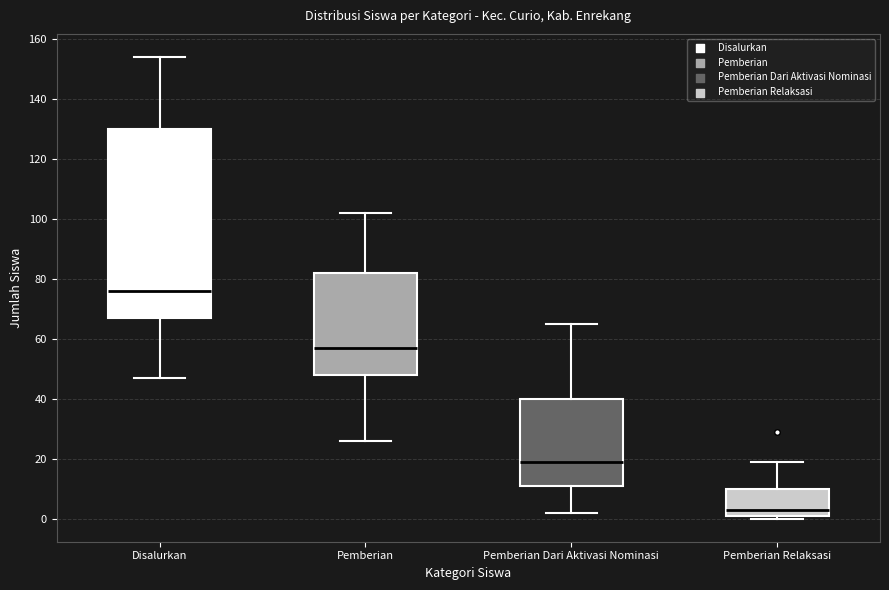

Comparing the boxes themselves (not the whiskers), which one is the tallest?

Disalurkan